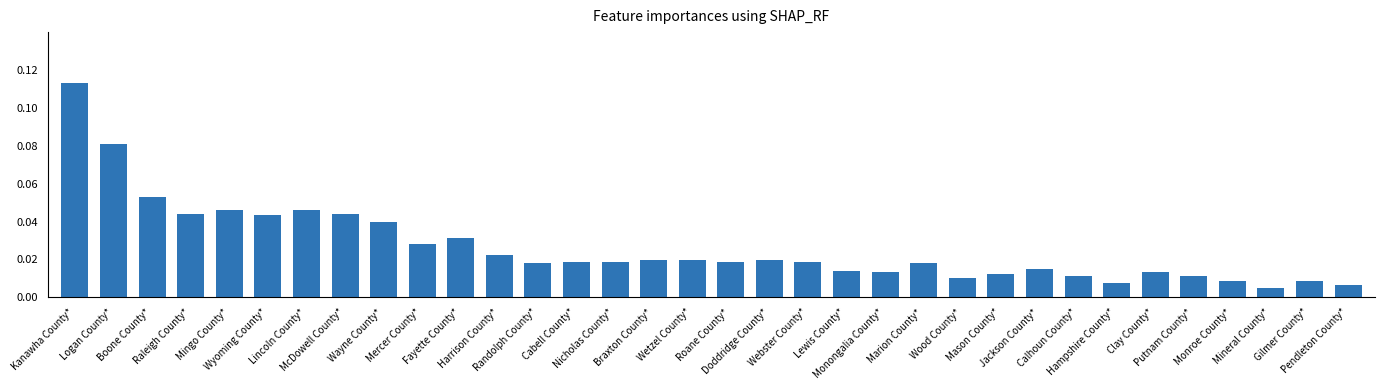

Count the number of categories in the chart.

34